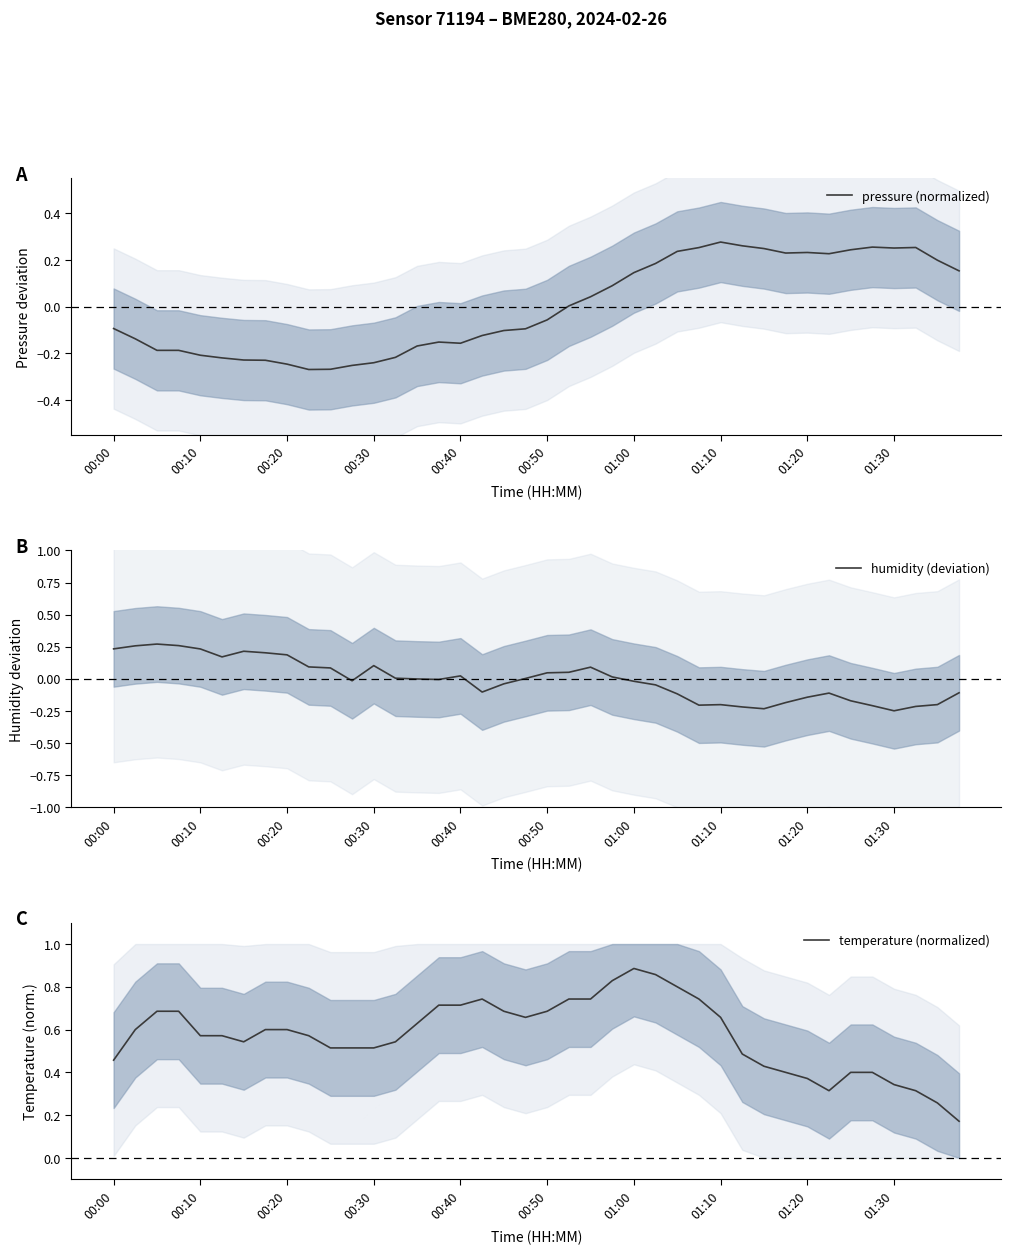

What is the total value across all series at 23?

0.9